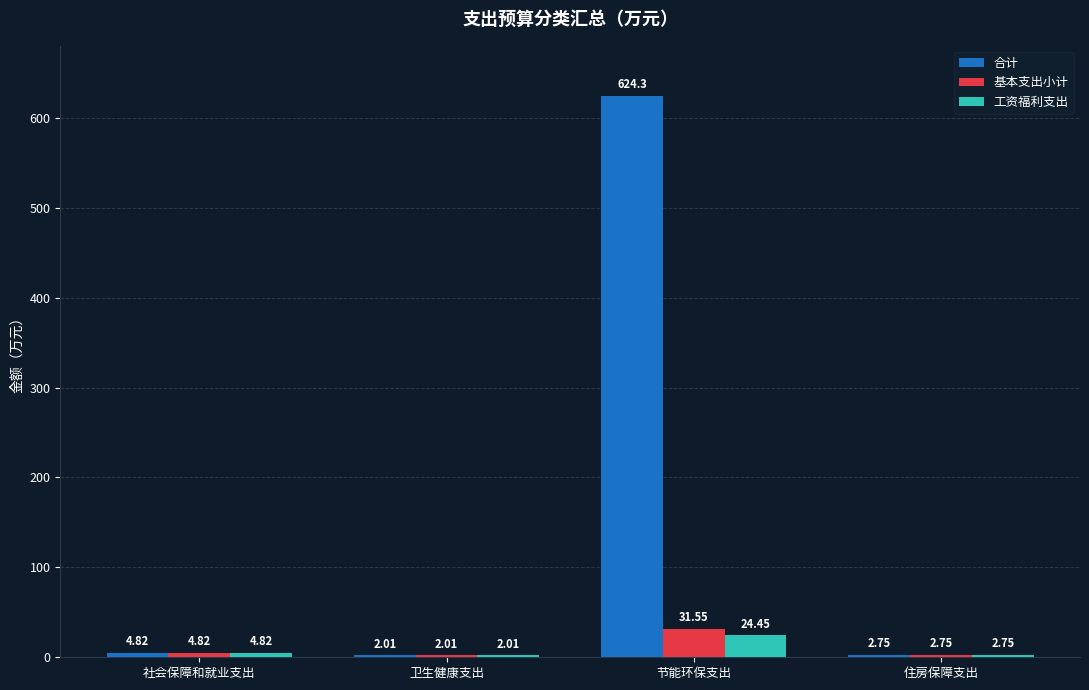

At which label is 合计 closest to 313?

社会保障和就业支出